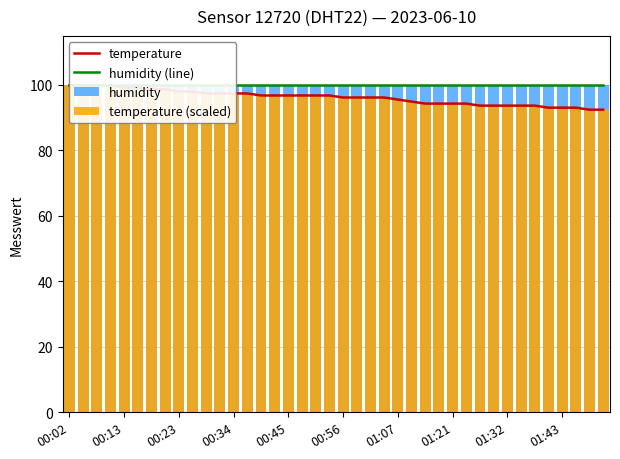

List the series in order of their peak value, lowest first.

temperature, humidity (line), humidity, temperature (scaled)